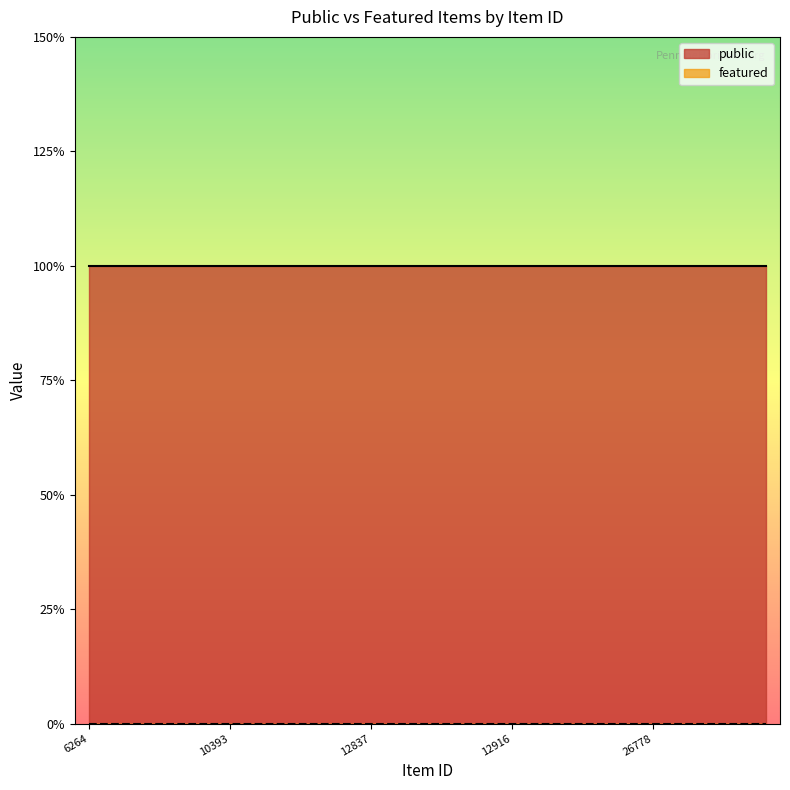

Reading right to left, extract all data points from this chart.

public: 32155=1	32148=1	26790=1	26788=1	26778=1	24854=1	12919=1	12918=1	12917=1	12916=1	12895=1	12894=1	12893=1	12862=1	12837=1	12817=1	12814=1	12813=1	12812=1	10393=1	10391=1	10390=1	6783=1	6782=1	6264=1
featured: 32155=0	32148=0	26790=0	26788=0	26778=0	24854=0	12919=0	12918=0	12917=0	12916=0	12895=0	12894=0	12893=0	12862=0	12837=0	12817=0	12814=0	12813=0	12812=0	10393=0	10391=0	10390=0	6783=0	6782=0	6264=0